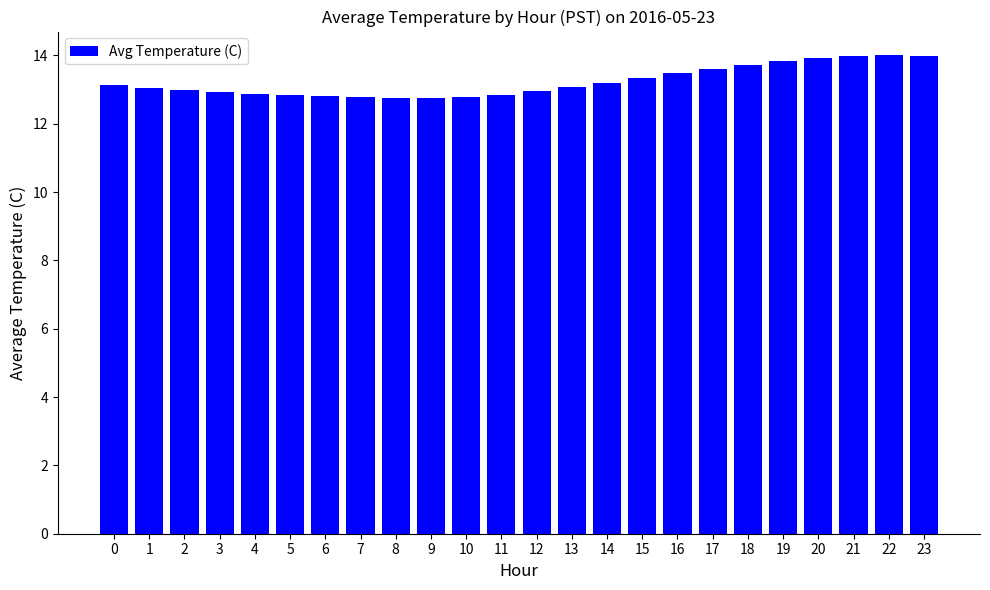

Is it true that the value at 15 is 20.8?

False